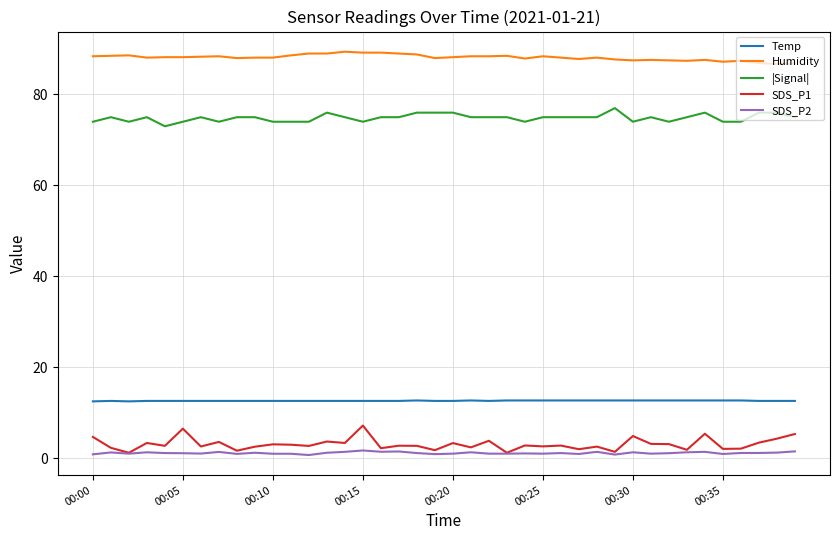

What is the difference between the maximum and second lowest values in the SDS_P1 series?

6.0